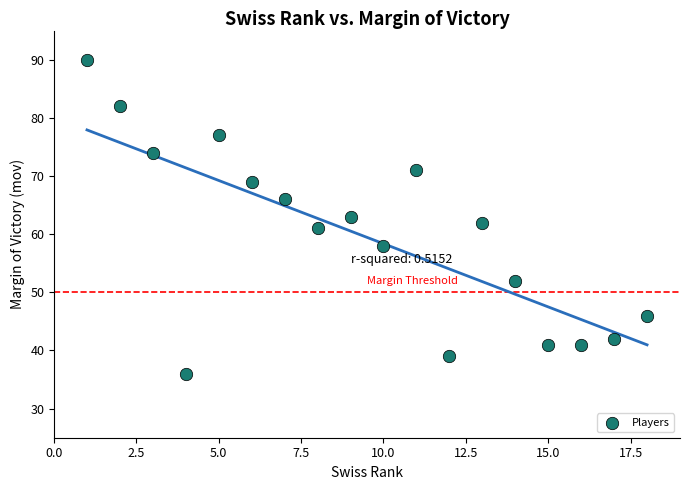

What is the range of Y values (max minus min)?

54